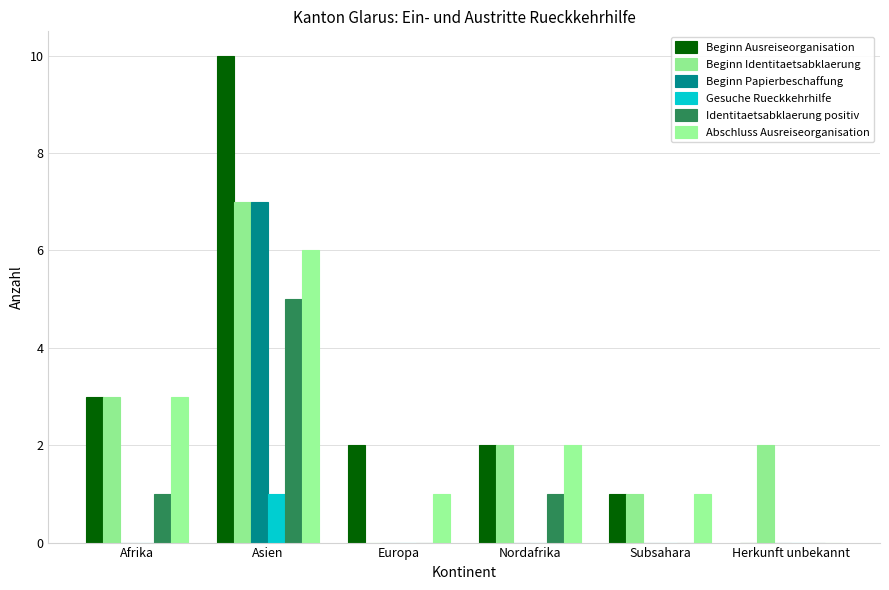

Between Subsahara and Nordafrika, which is larger?

Nordafrika